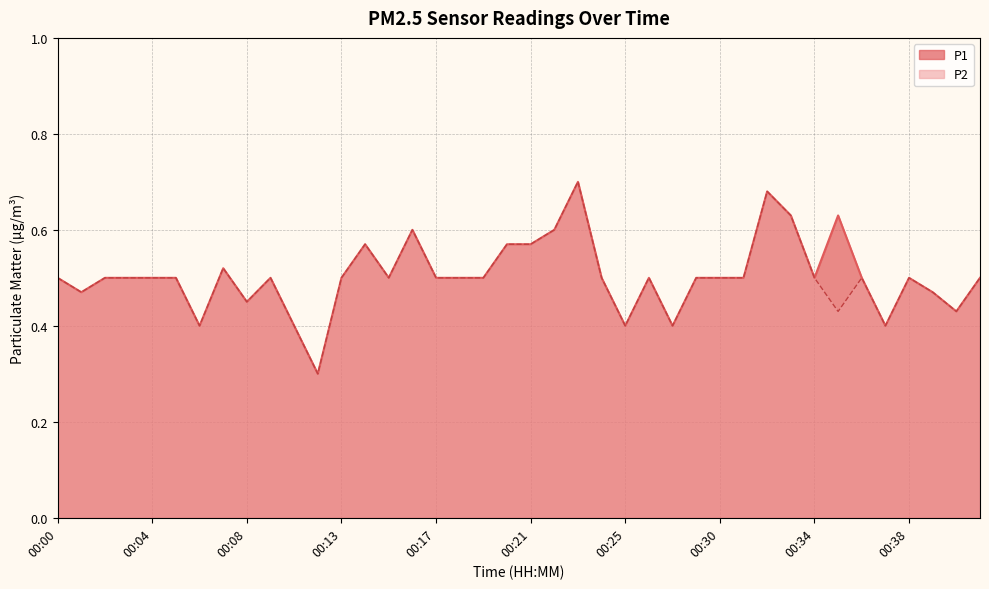

Which category has the lowest value in the P2 series?

00:12